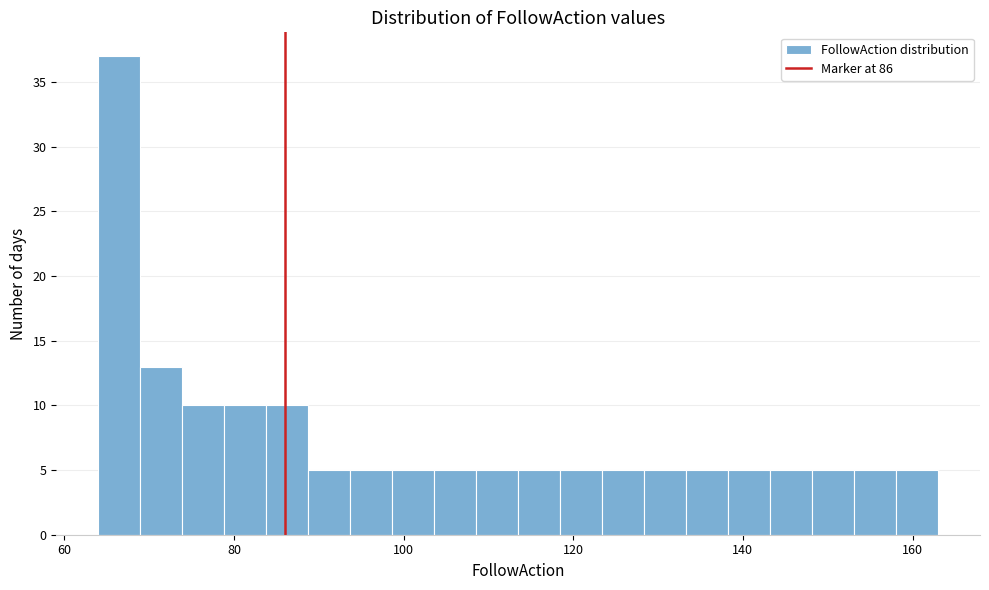

Read against the x-axis, roughly where is the centre of the tallest bar?

66